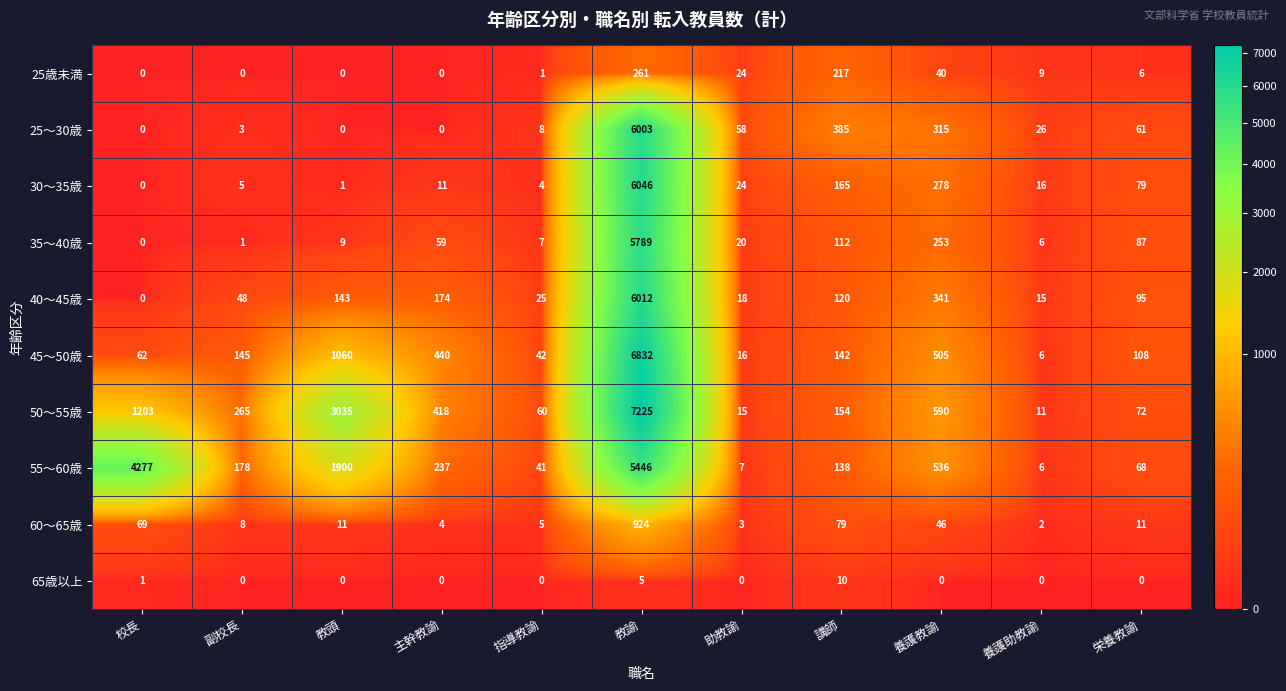

What is the maximum value shown in the chart?

7225